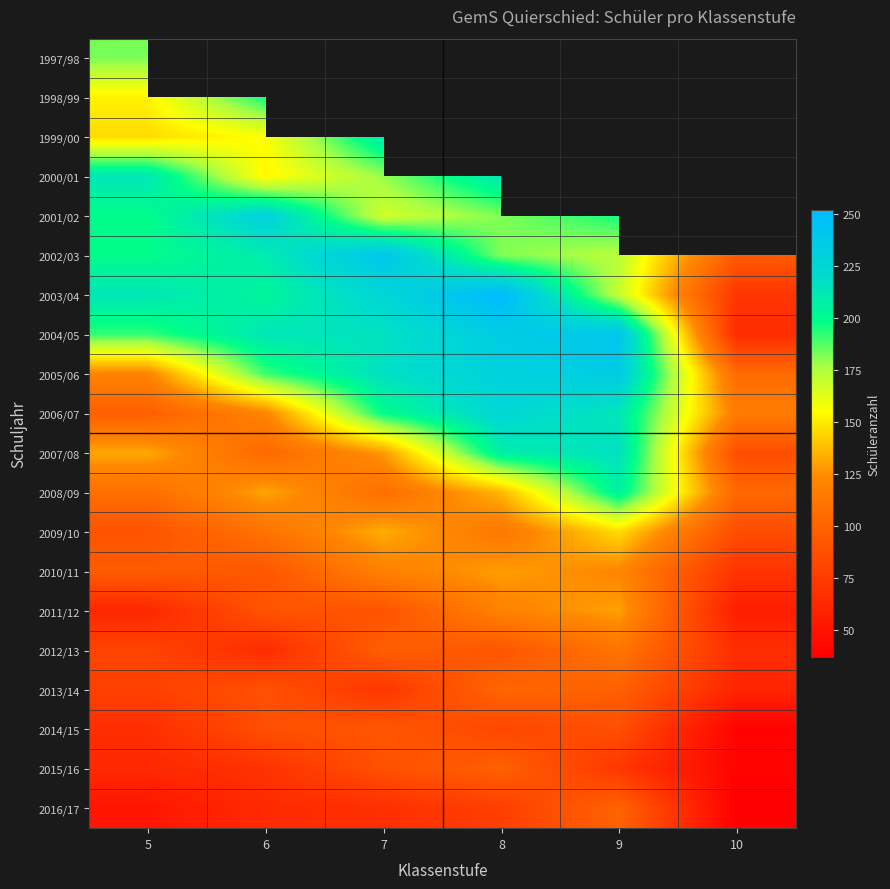

How many categories are shown in the chart?

6